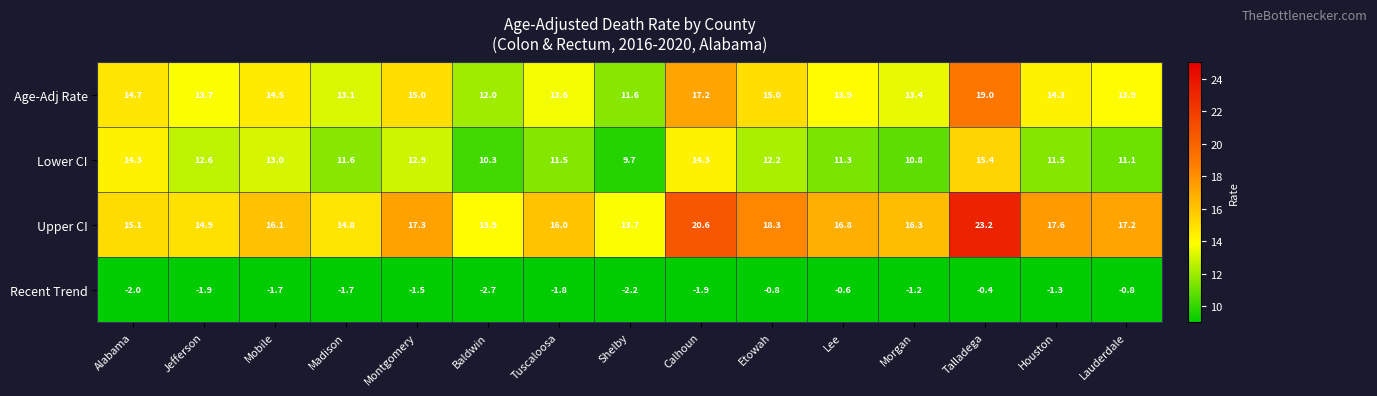

What is the spread (max minus min) of values at Shelby?

15.9